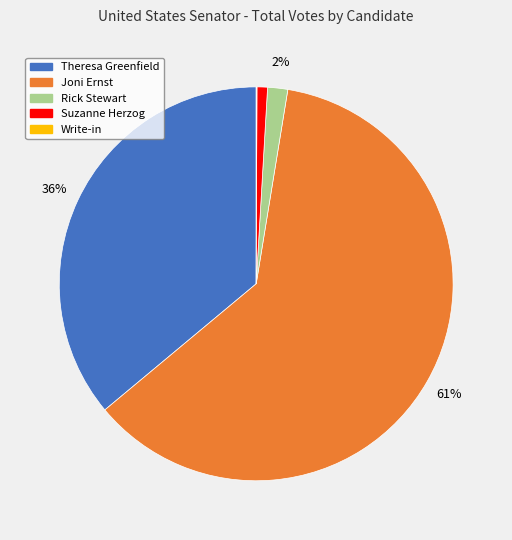

Which has a higher value, Rick Stewart or Joni Ernst?

Joni Ernst